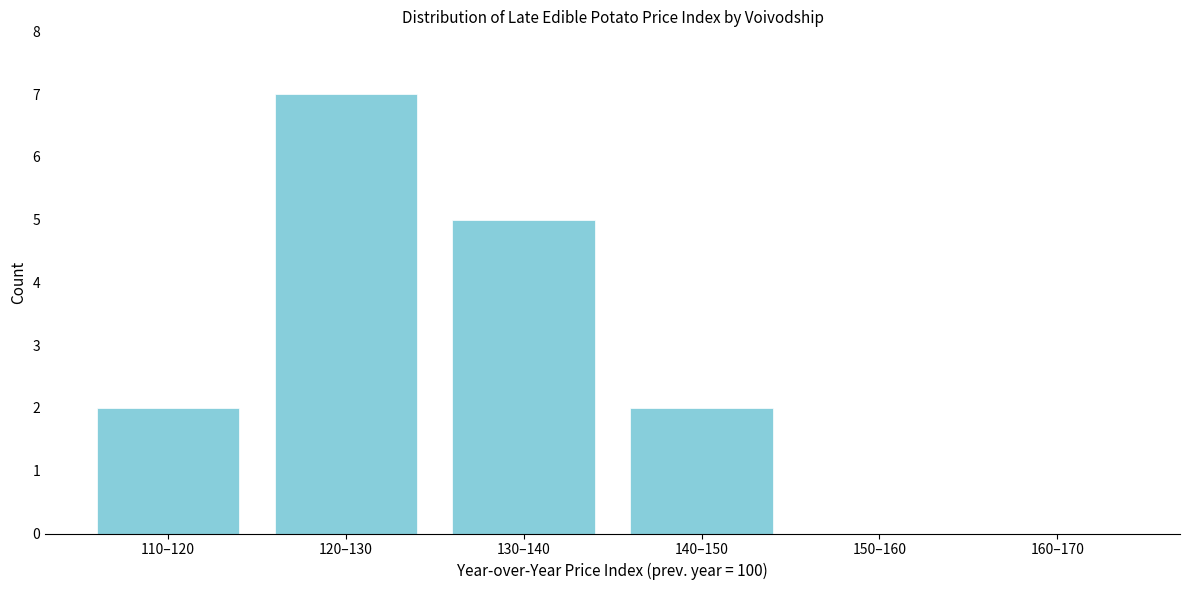

Reading left to right, extract all data points from this chart.

110–120=2	120–130=7	130–140=5	140–150=2	150–160=0	160–170=0